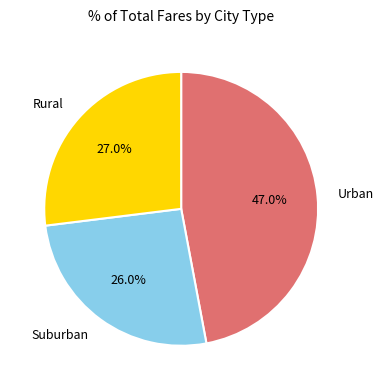

How much of the chart is everything except Rural?

73.0%